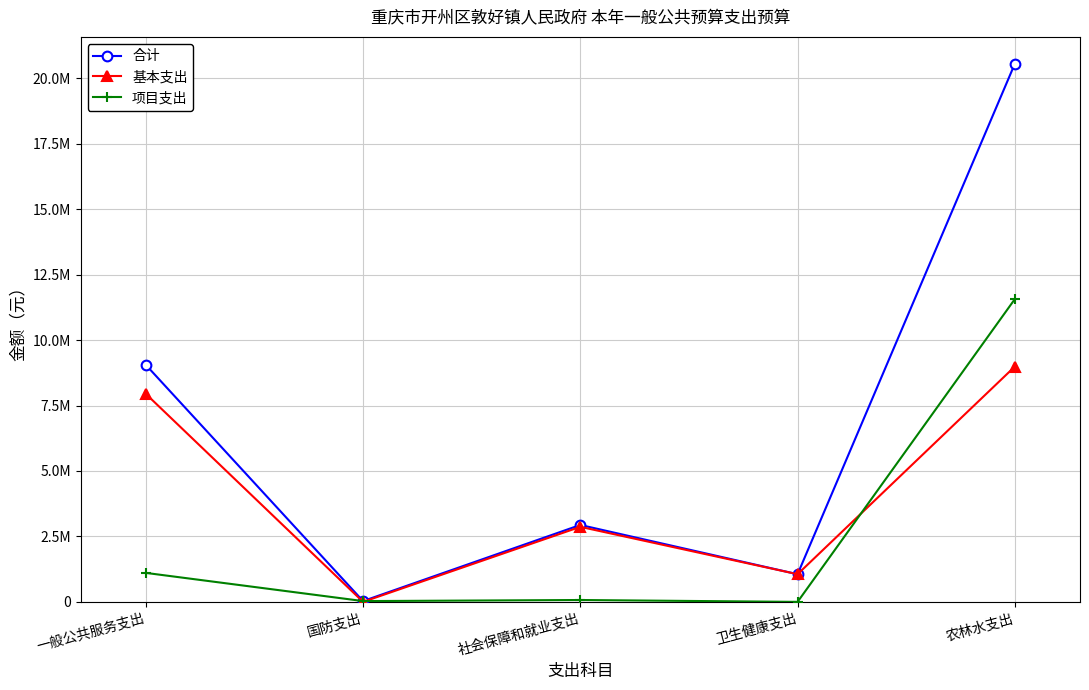

Does the chart have visible grid lines?

Yes